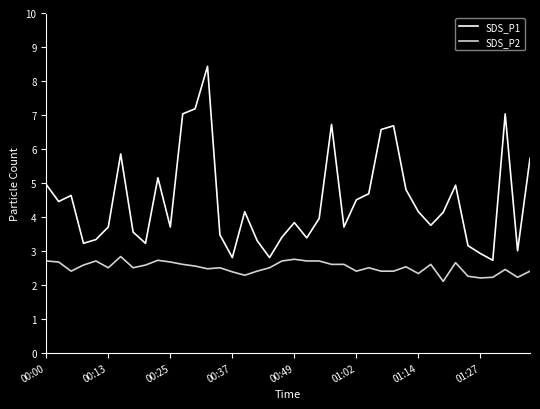

Which series has the largest range (max minus min)?

SDS_P1